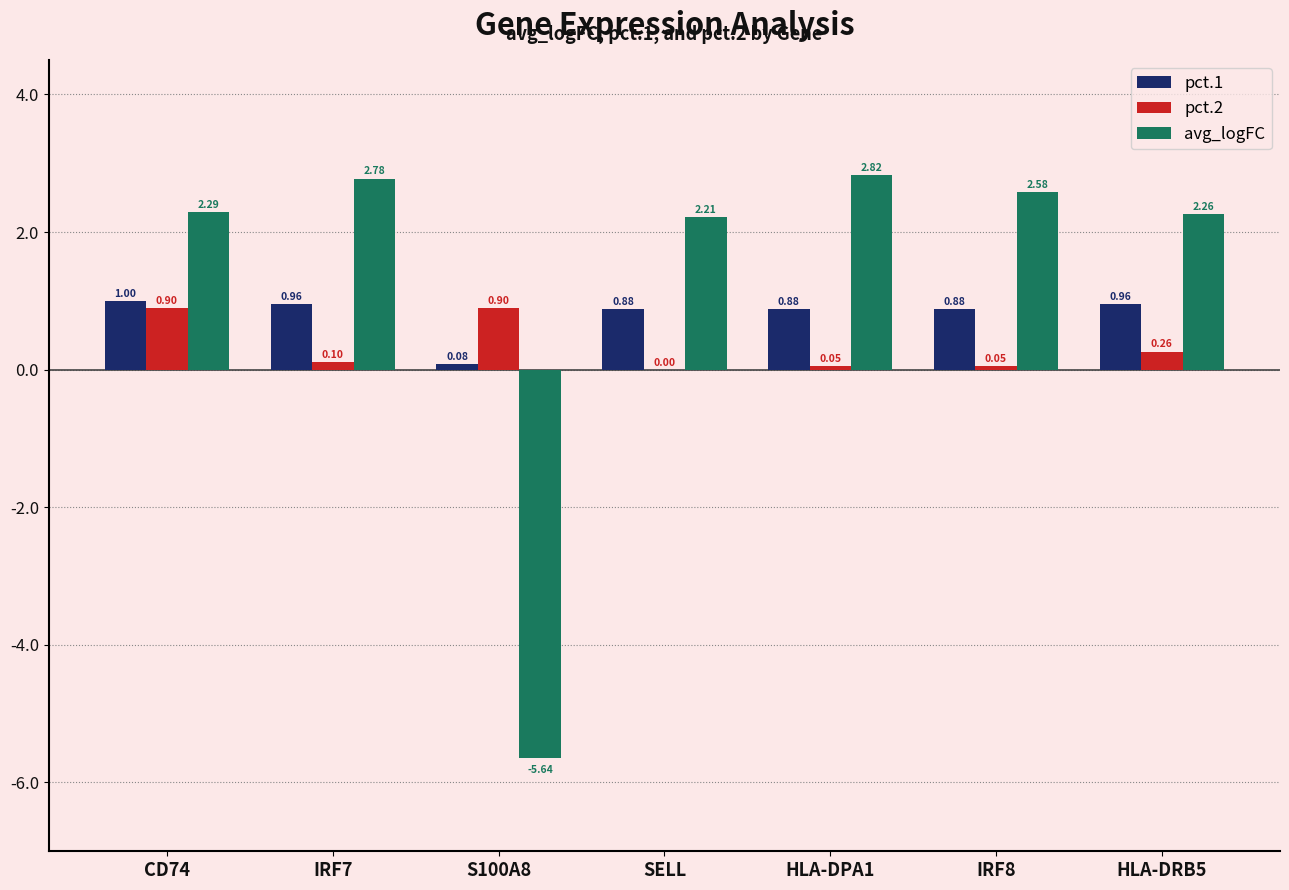

Is the value of avg_logFC at IRF7 greater than the value of pct.2 at IRF8?

Yes